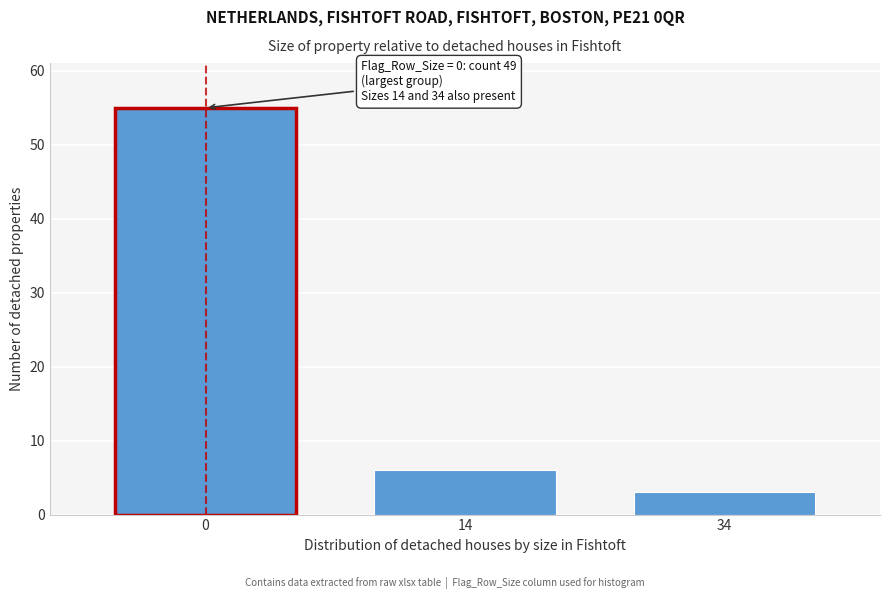

Reading right to left, transcribe all the data shown in this chart.

3	6	55